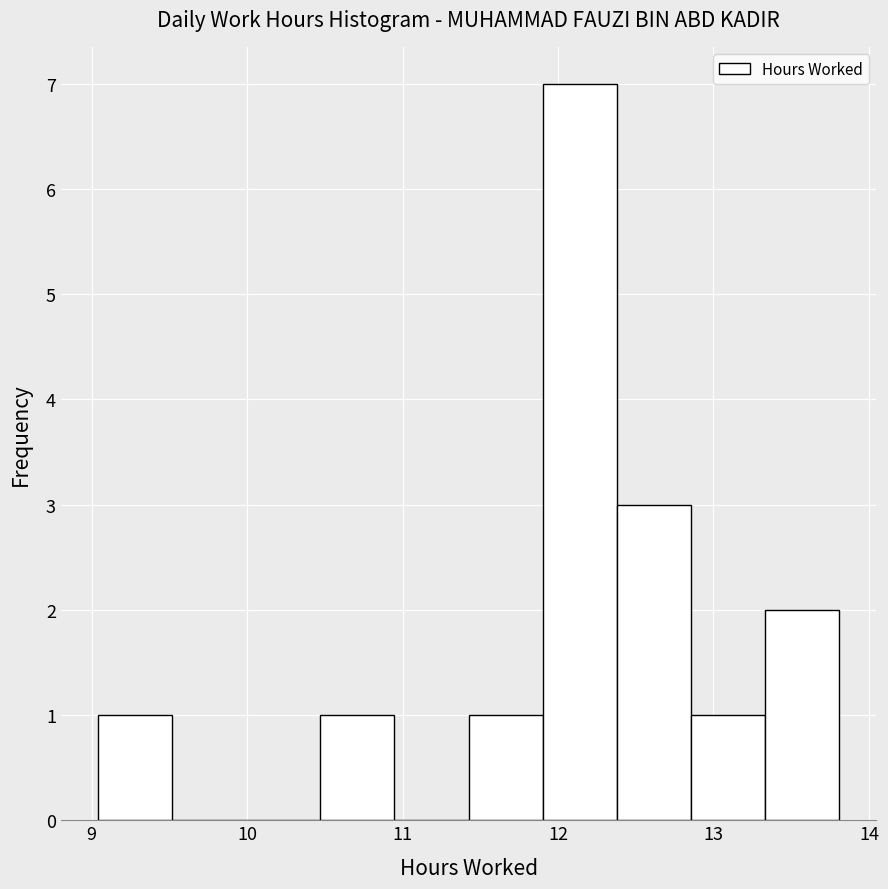

Reading left to right, transcribe this chart: for each bar, give the range it covers on the x-axis and its height. Neither the bar edges nor the heights are printed on the chart, so give them approximately, as read against the axes.

9.0 to 9.5: 1
9.5 to 10.0: 0
10.0 to 10.5: 0
10.5 to 10.9: 1
10.9 to 11.4: 0
11.4 to 11.9: 1
11.9 to 12.4: 7
12.4 to 12.9: 3
12.9 to 13.3: 1
13.3 to 13.8: 2